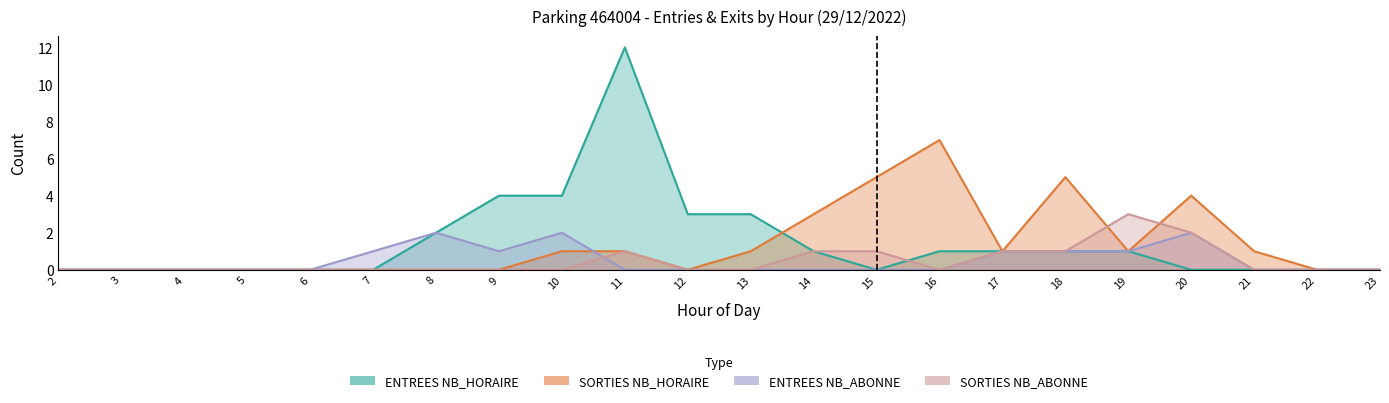

Count the SORTIES NB_ABONNE values in the range 0 to 1.

20